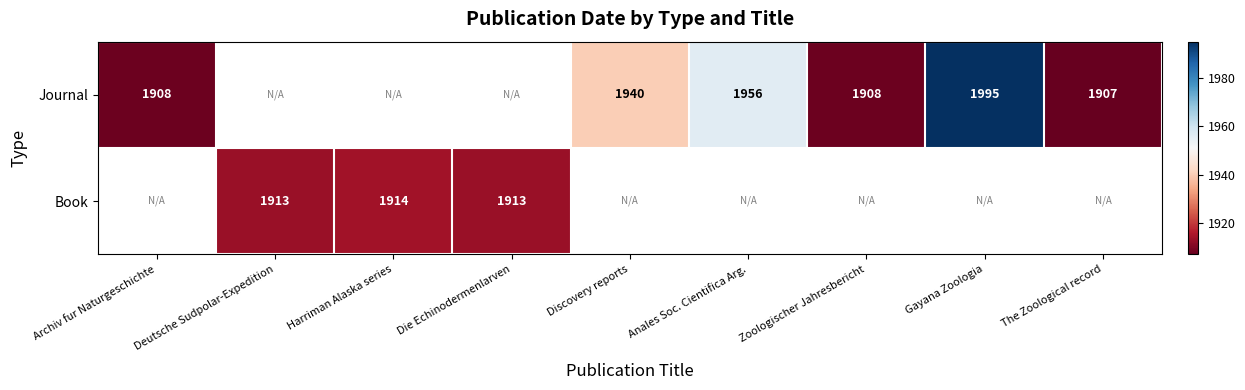

Is the value of Book at Harriman Alaska series greater than the value of Journal at Zoologischer Jahresbericht?

Yes